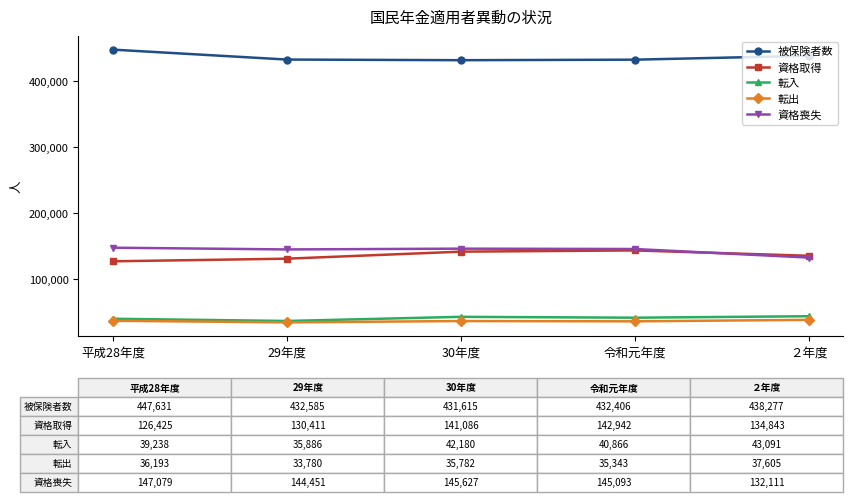

True or false: 被保険者数 has more than 1 interior local peaks.

False